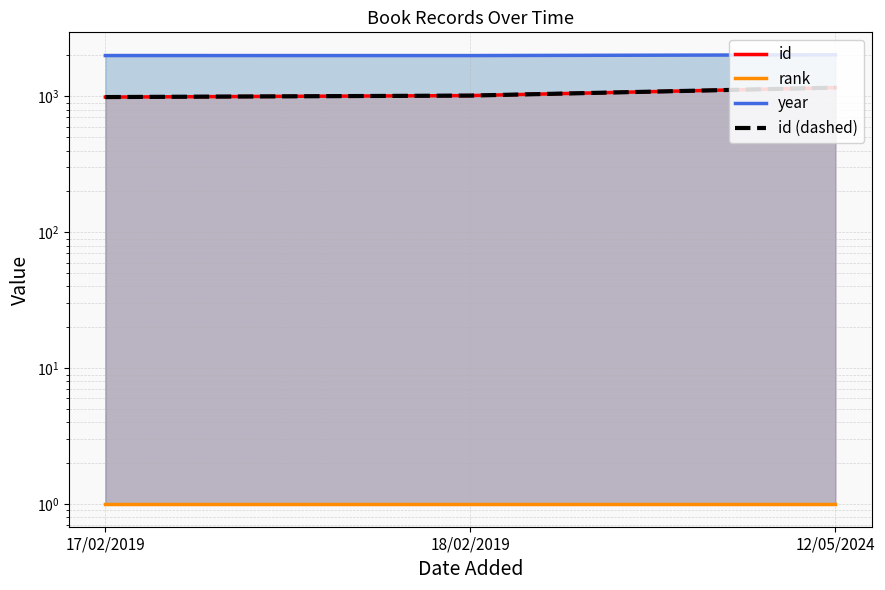

Between 18/02/2019 and 12/05/2024, which series saw the biggest shift?

id